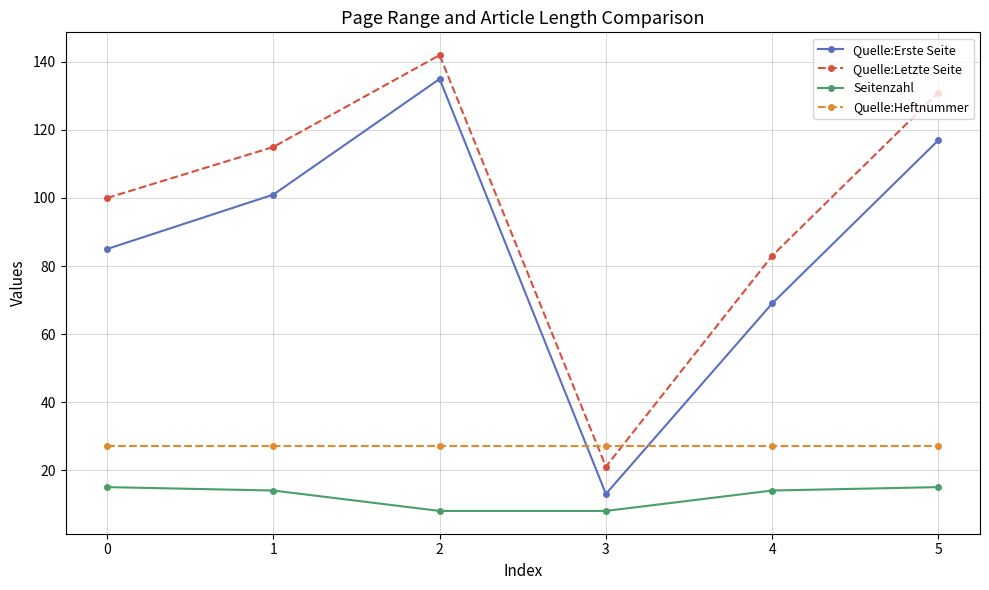

The Seitenzahl series shows 9 at 5. True or false?

False